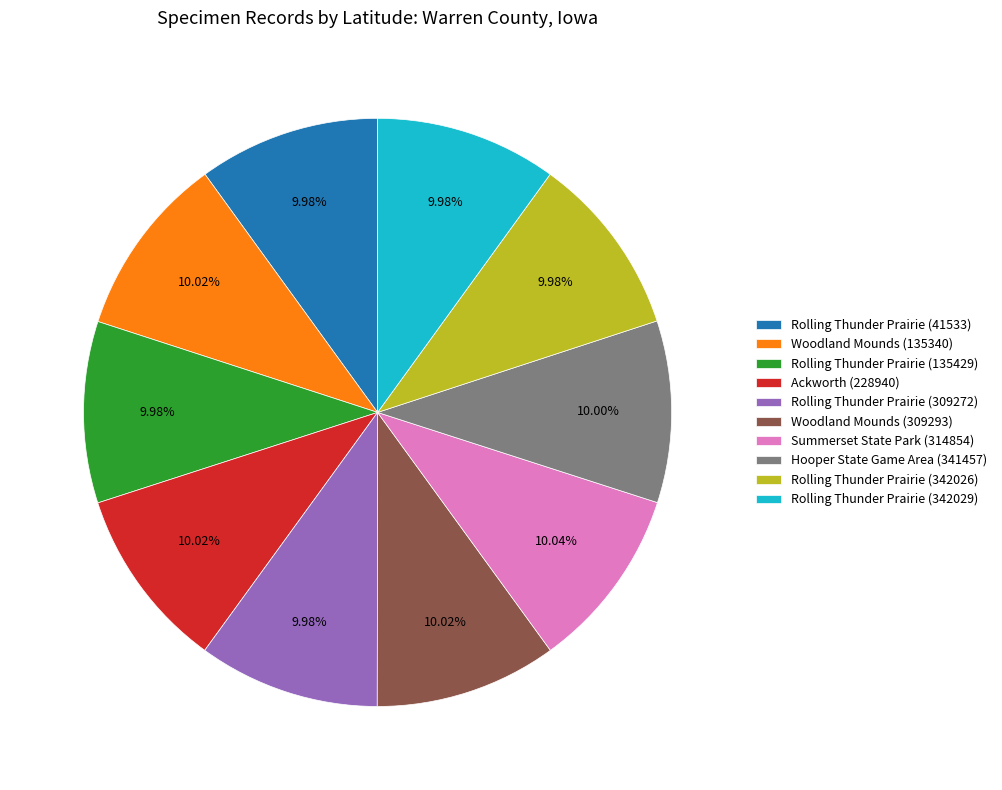

How many segments does this pie chart have?

10